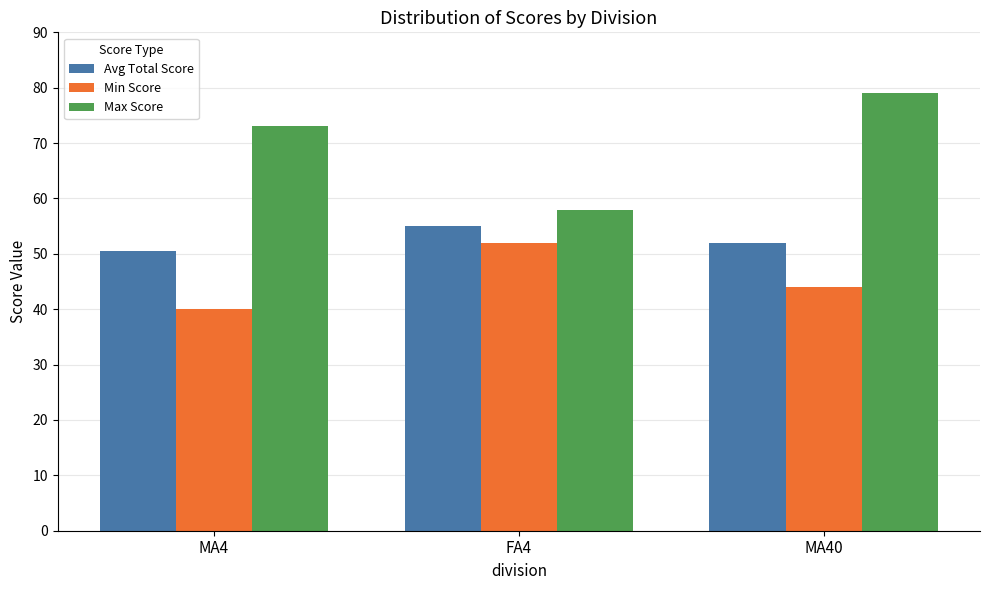

What is the difference between the maximum and minimum values in the Min Score series?

12.0